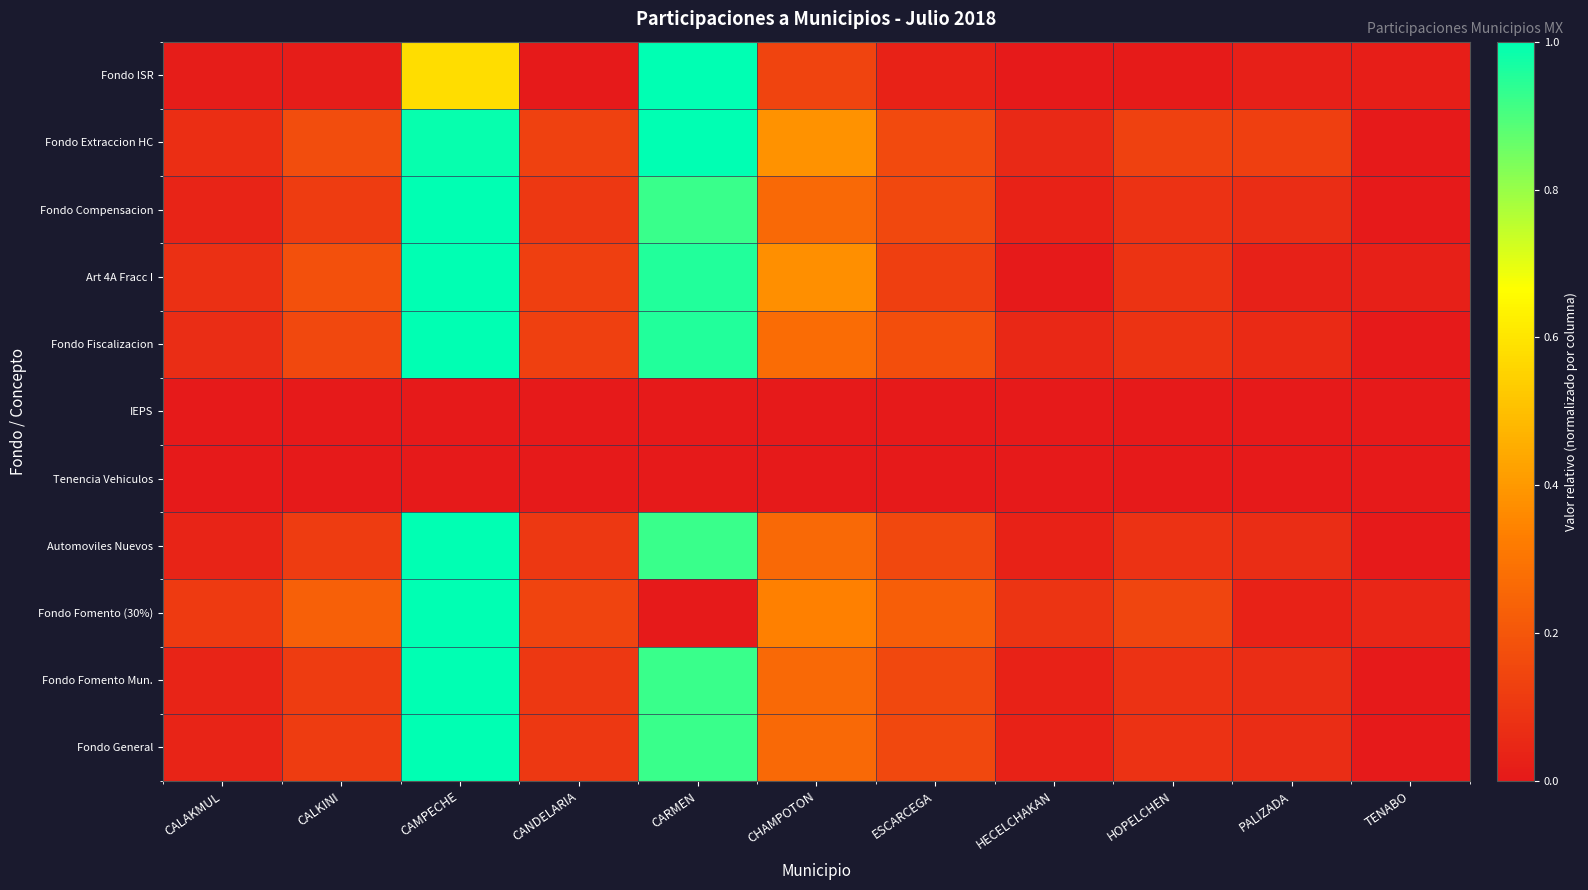

What is the total value across all series at PALIZADA?

0.5